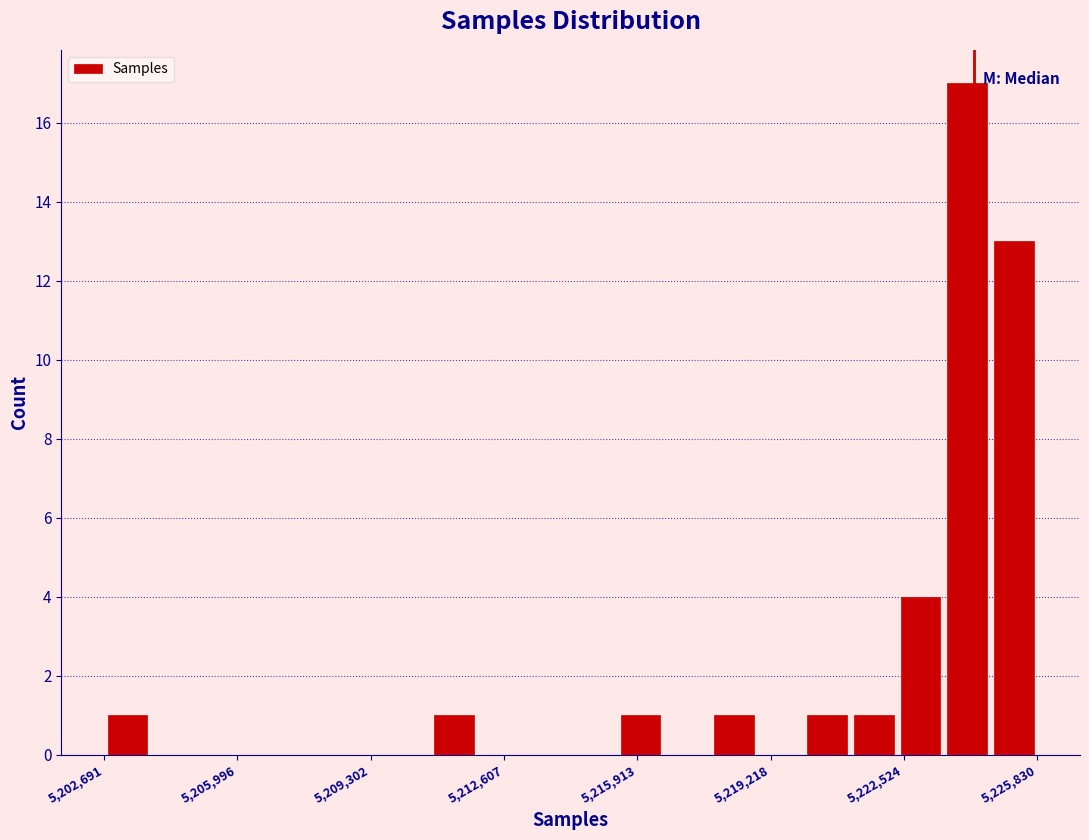

Around what value on the x-axis is the tallest bar? Give the approximate position of its centre, as read against the axis.

5224000